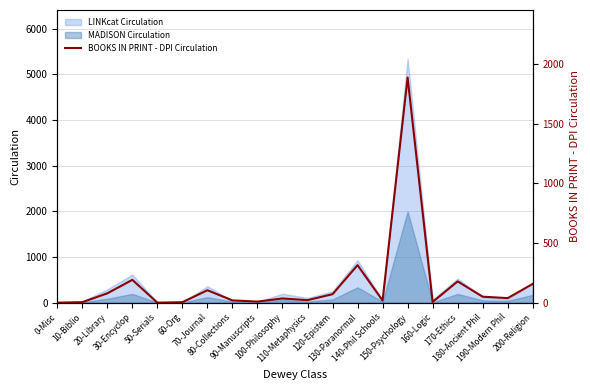

Which has a higher value, 200-Religion or 90-Manuscripts?

200-Religion